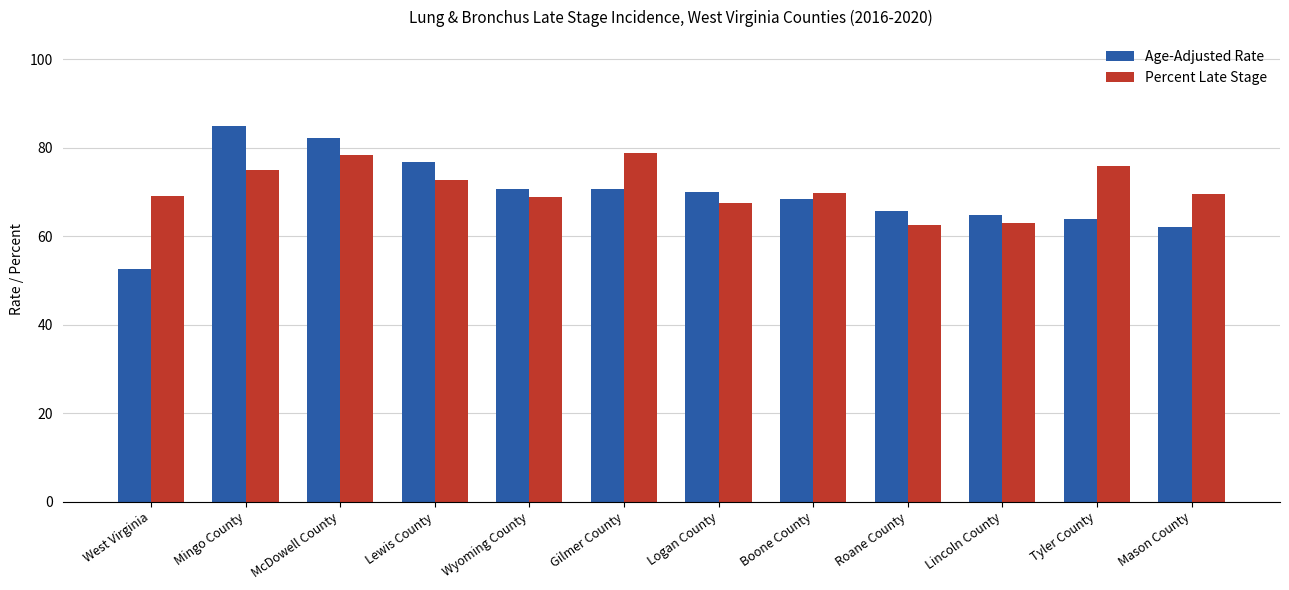

What is the difference between the Age-Adjusted Rate values at Lincoln County and Tyler County?

1.0